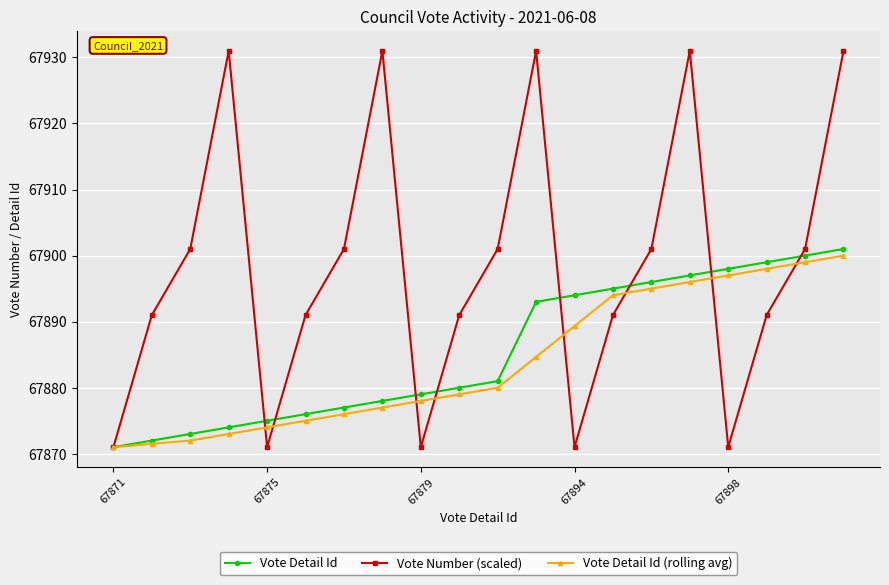

How many values in the Vote Detail Id series are below 67881?

10